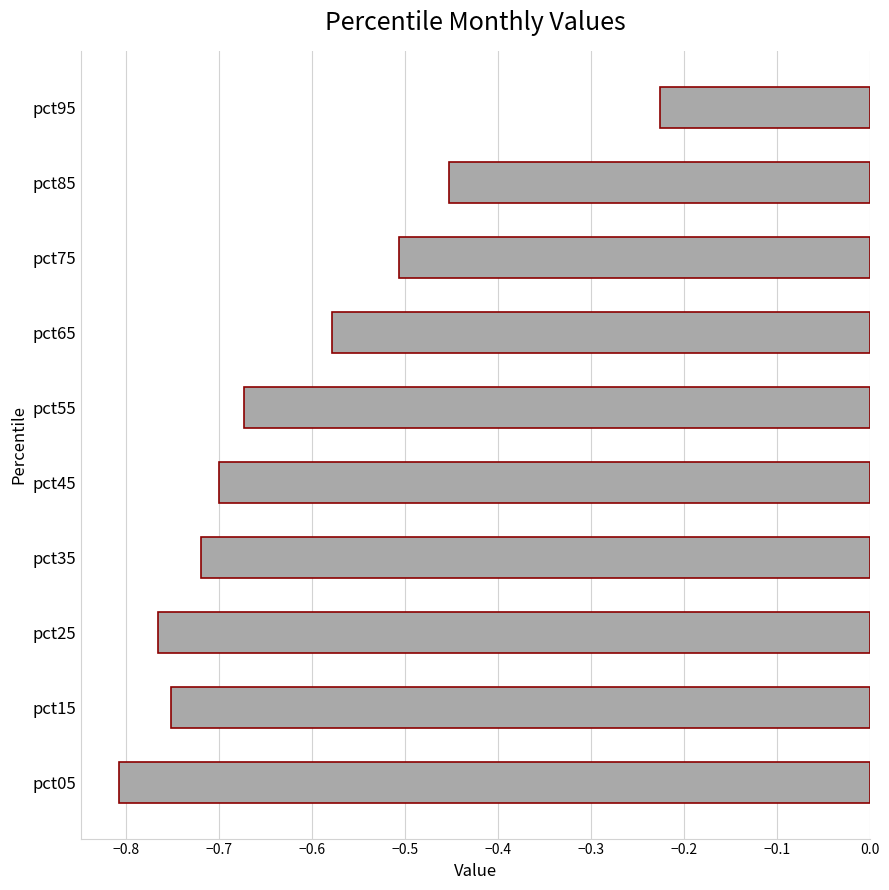

What is the sum of the values at pct05 and pct95?

-1.0